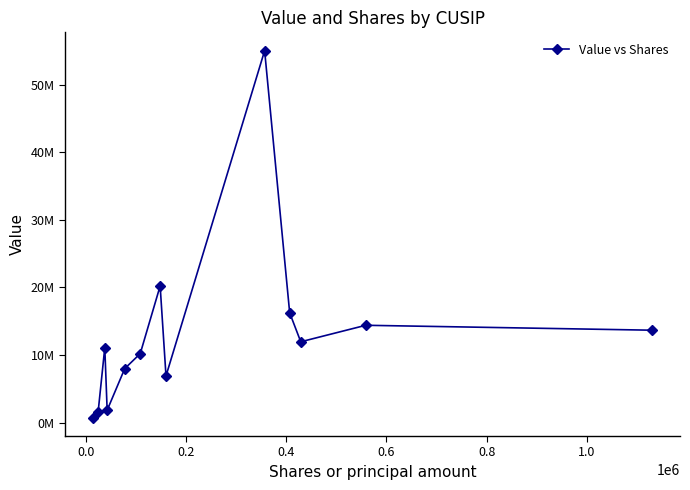

What is the average value?

13223538